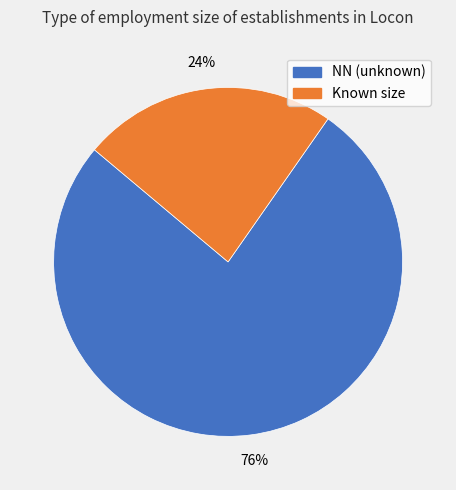

How many segments does this pie chart have?

2